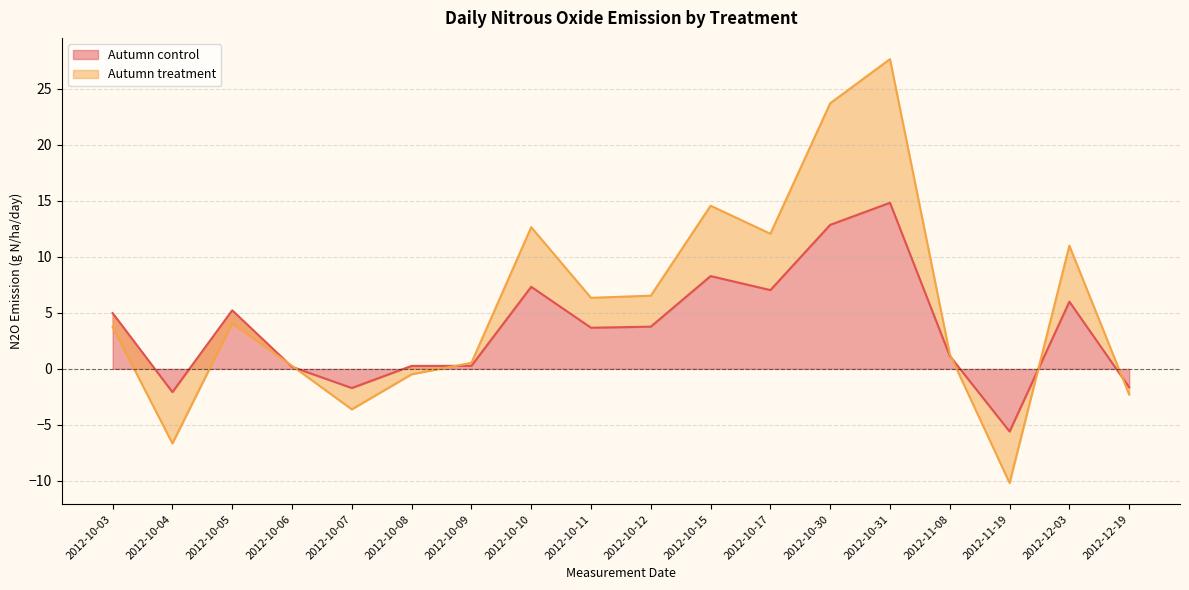

Reading left to right, extract all data points from this chart.

2012-10-03=5.0	2012-10-04=-2.1	2012-10-05=5.2	2012-10-06=0.2	2012-10-07=-1.7	2012-10-08=0.3	2012-10-09=0.3	2012-10-10=7.3	2012-10-11=3.7	2012-10-12=3.8	2012-10-15=8.3	2012-10-17=7.0	2012-10-30=12.8	2012-10-31=14.8	2012-11-08=1.2	2012-11-19=-5.6	2012-12-03=6.0	2012-12-19=-1.6